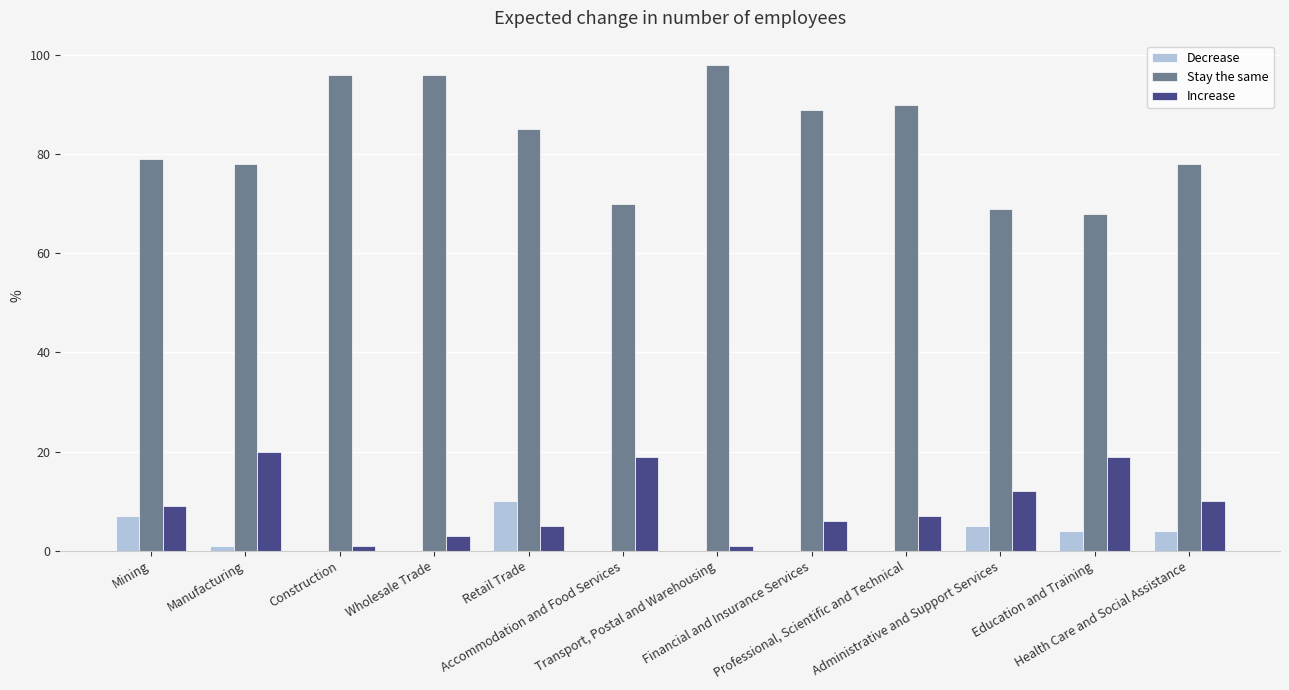

Is the value of Stay the same at Transport, Postal and Warehousing greater than the value of Decrease at Accommodation and Food Services?

Yes